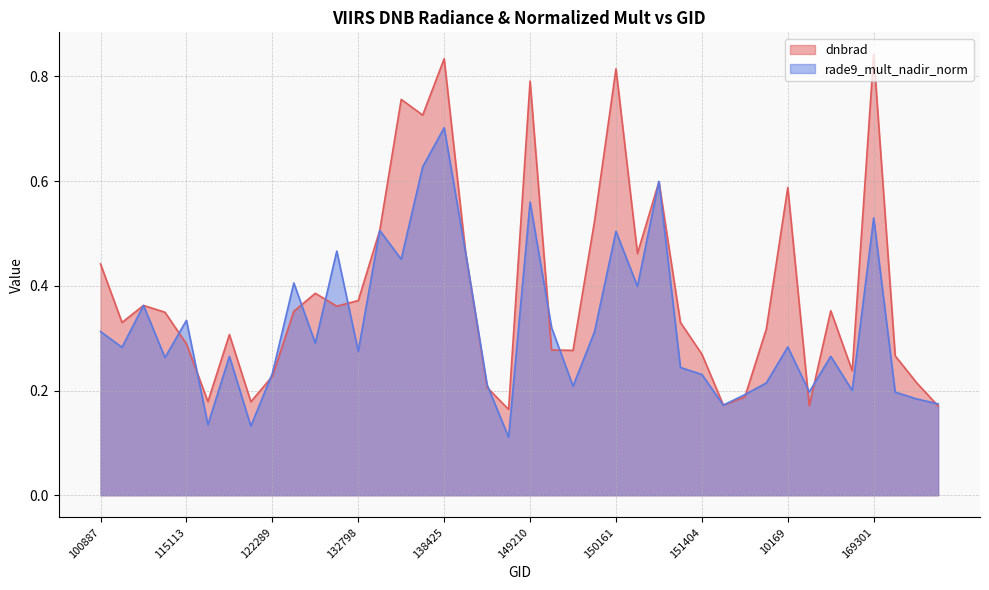

Between 109184 and 169494, which series saw the biggest shift?

dnbrad